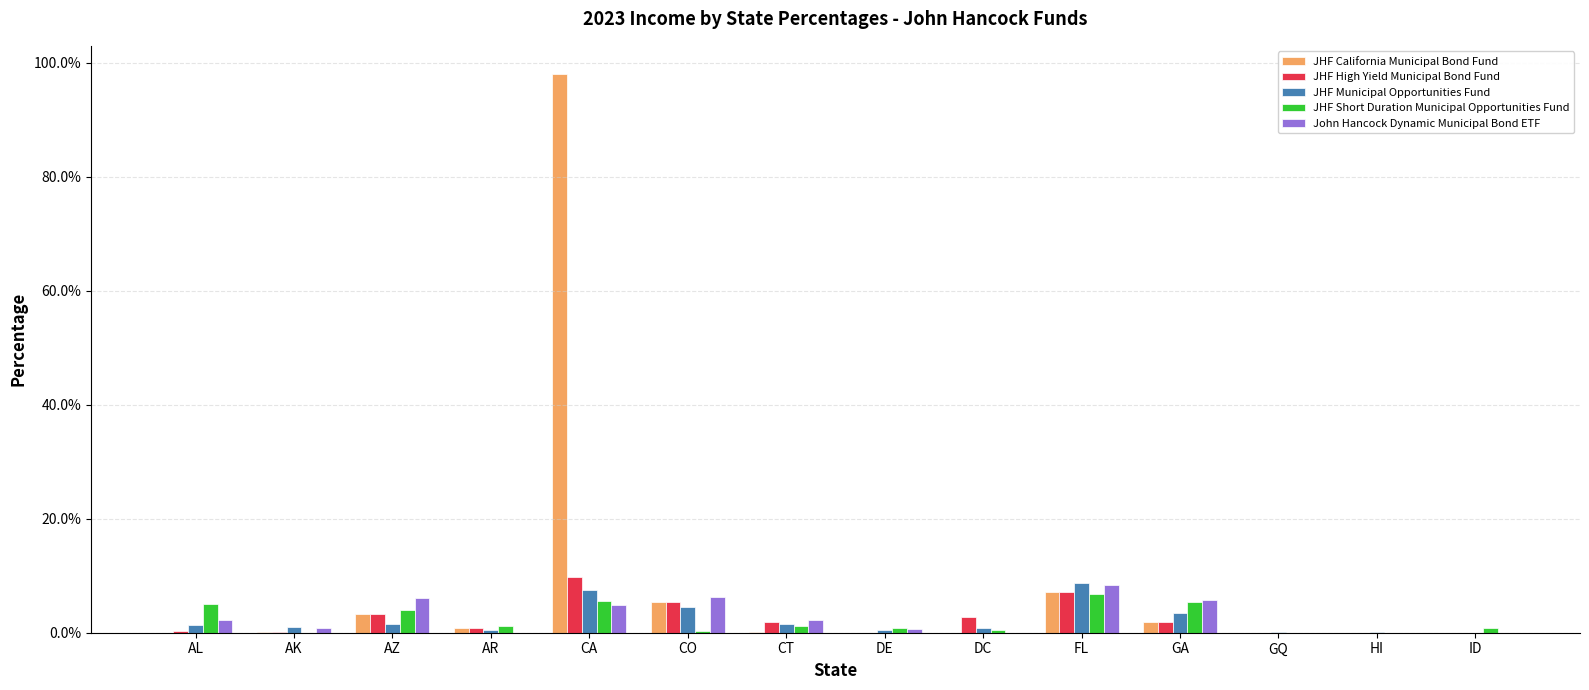

Which category has the highest value across all series?

CA